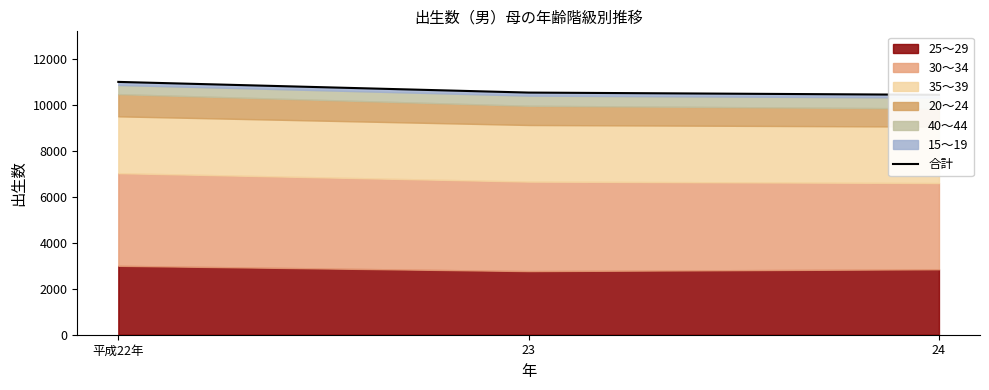

What position from the left is 23?

2